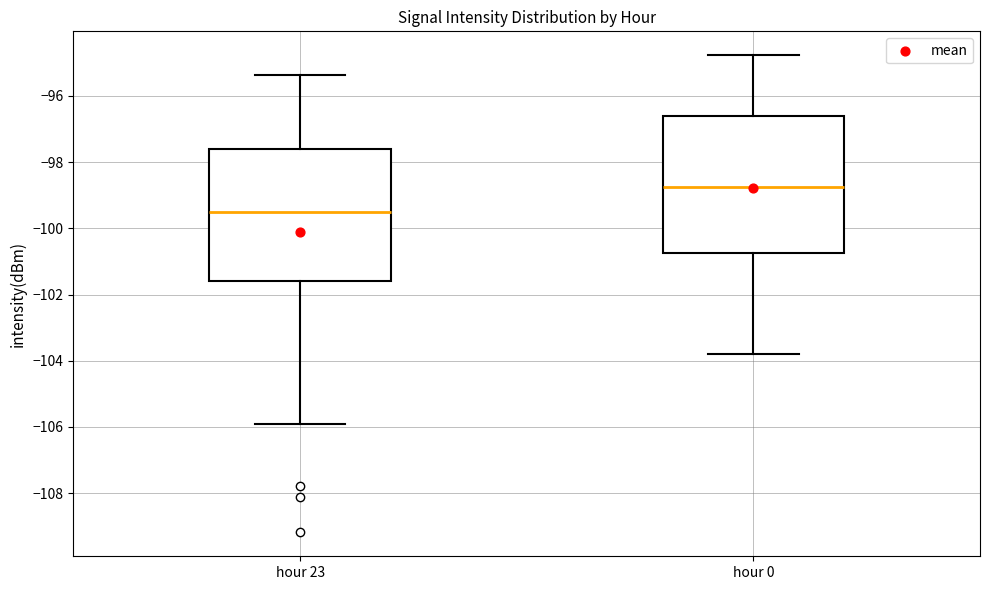

Where is the lower edge of the box for hour 0 on the y-axis? The values are not printed on the chart, so give them approximately, as read against the axis.

-100.8